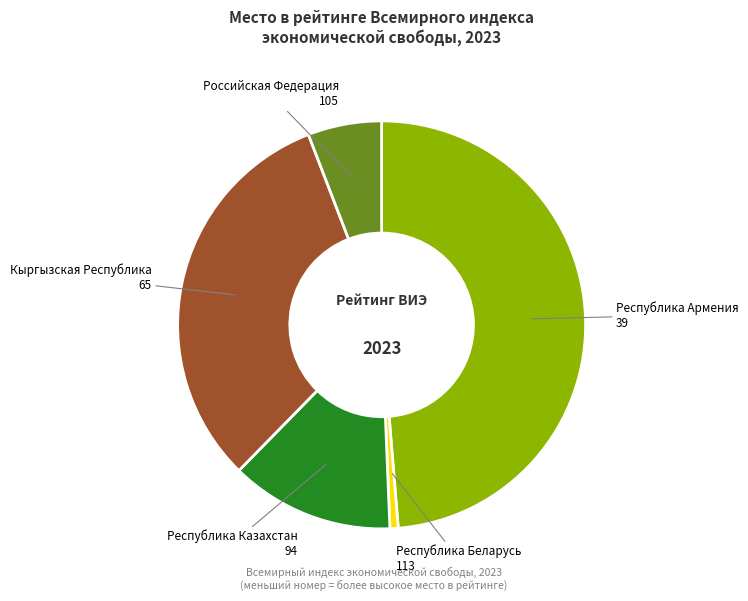

Is there a majority slice in this chart?

No